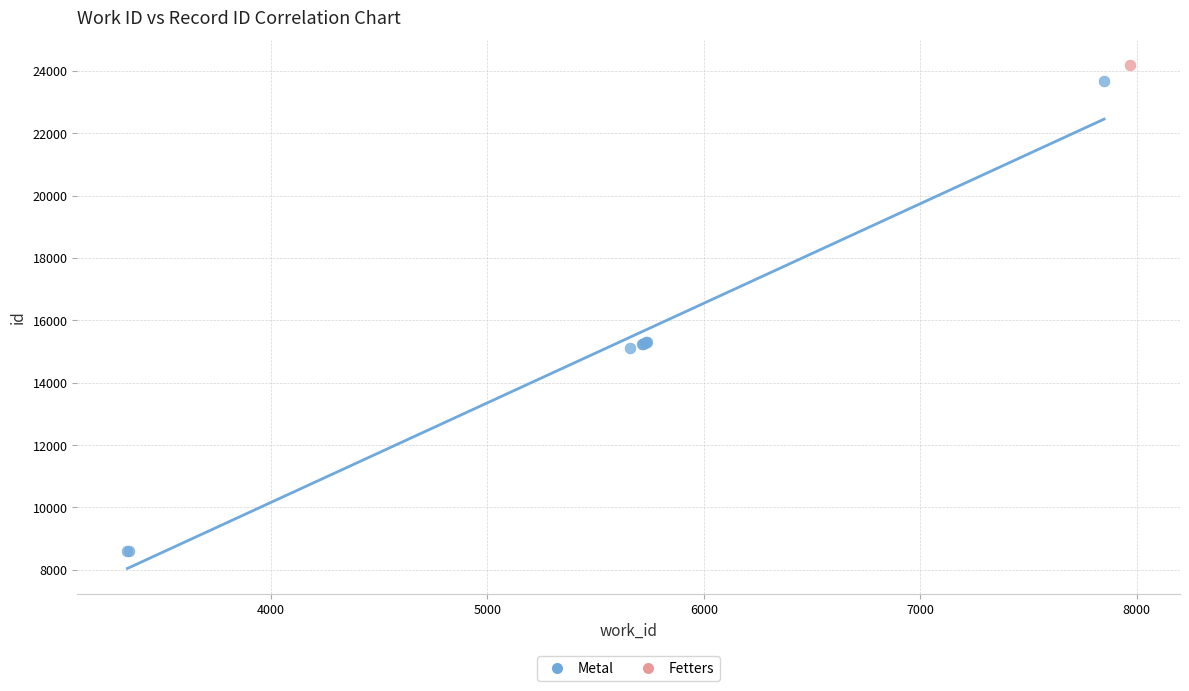

What are all the series names shown in the legend?

Metal, Fetters